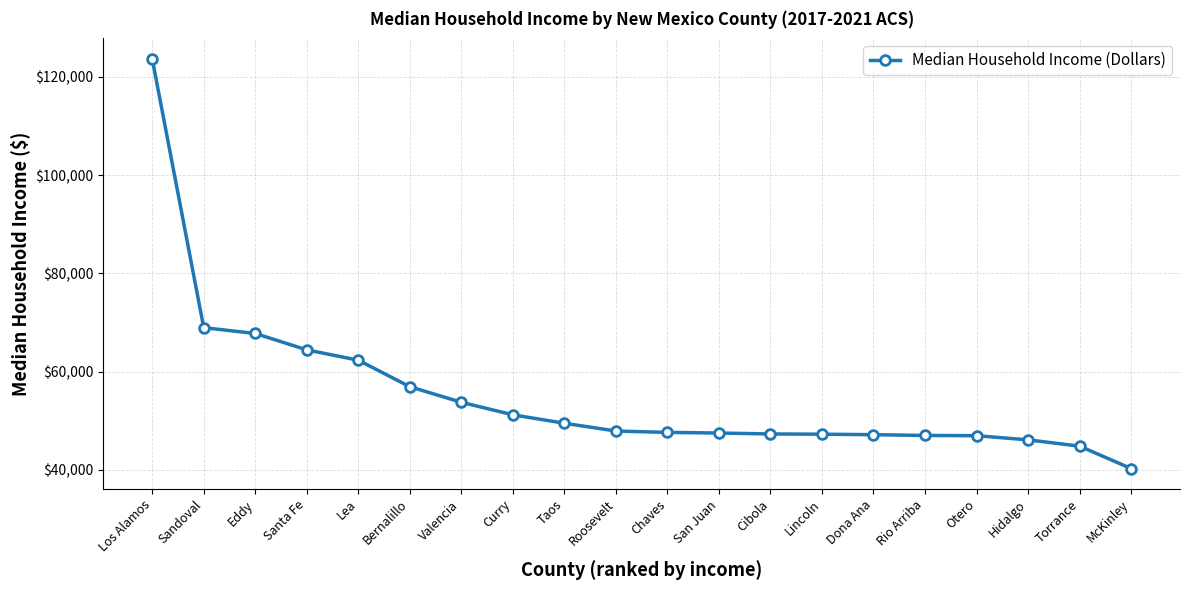

Approximately how many times larger is the value at Rio Arriba compared to Torrance?

1.0